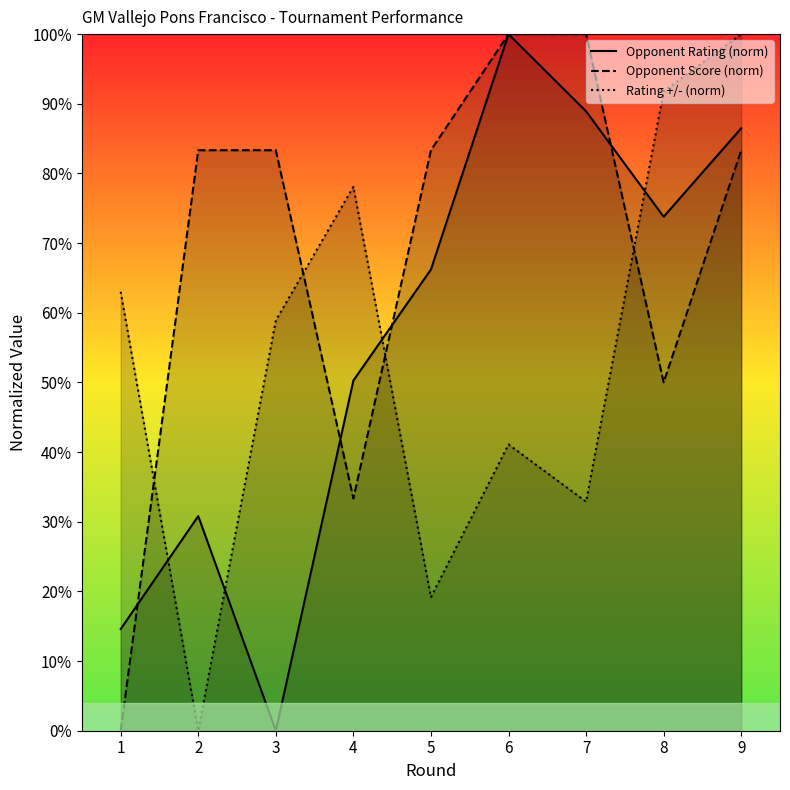

The value of Opponent Score (norm) at 2 is 33.7. True or false?

False